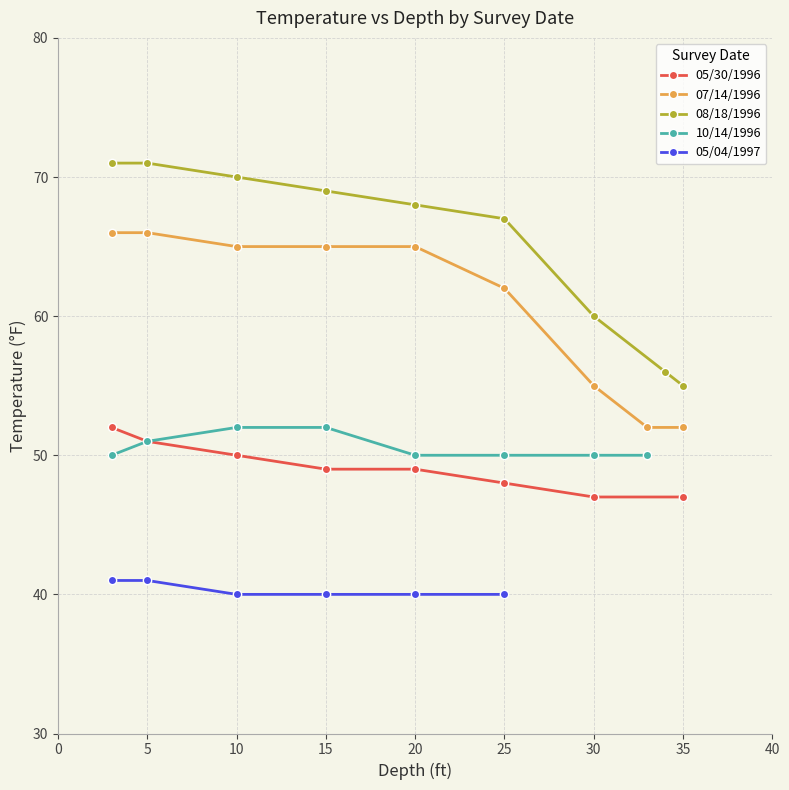

At which category does the chart reach its peak across all series?

3